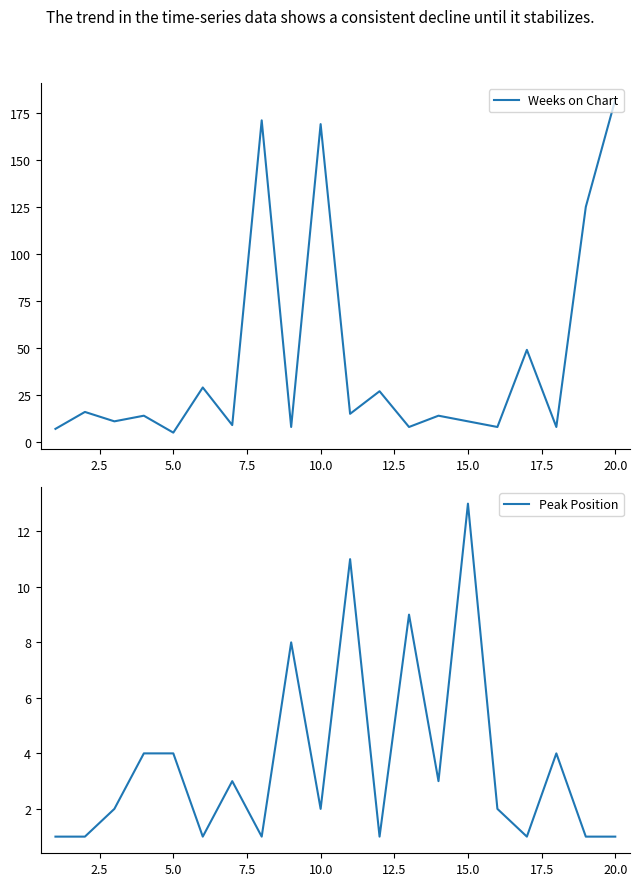

At how many categories does at least one series exceed 73?

4